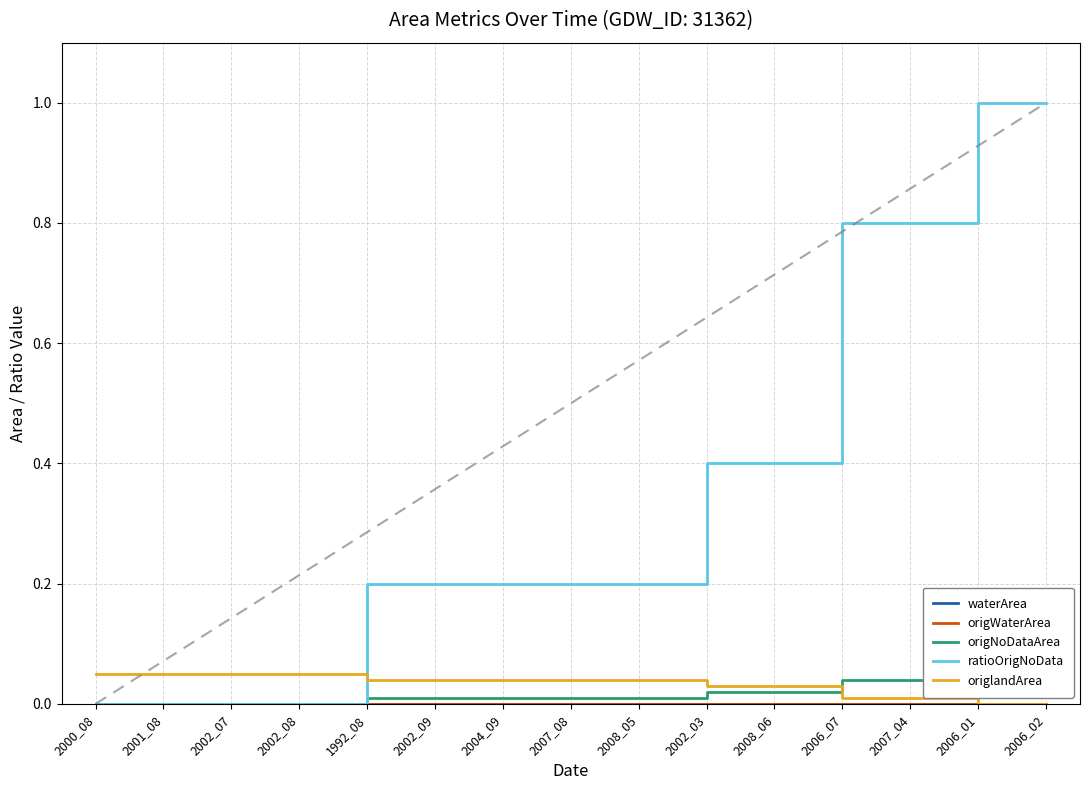

Which series has the largest range (max minus min)?

ratioOrigNoData